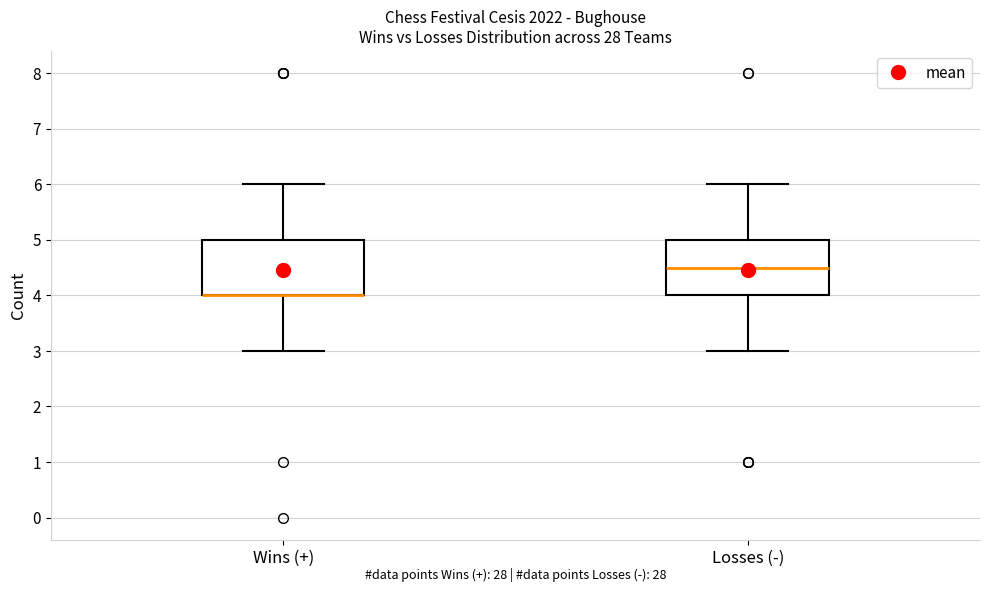

Reading left to right, transcribe this box plot: for each box, give where its median line is, the range the box spans, and where its two whiskers end, as read against the y-axis. The values are not printed on the chart, so give them approximately, as read against the axis.

Wins (+): median 4.0 (drawn on the box's lower edge), box 4.0 to 5.0, whiskers 3.0 to 6.0
Losses (-): median 4.5, box 4.0 to 5.0, whiskers 3.0 to 6.0